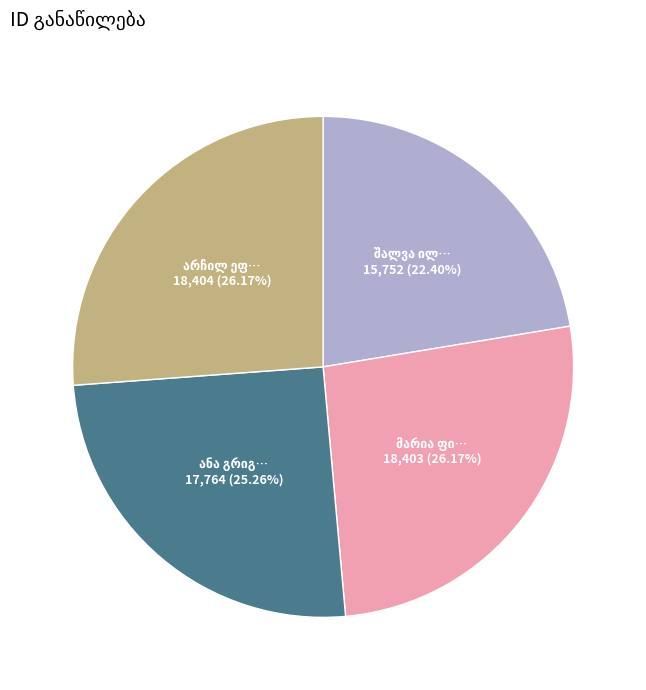

Does any single category account for the majority?

No